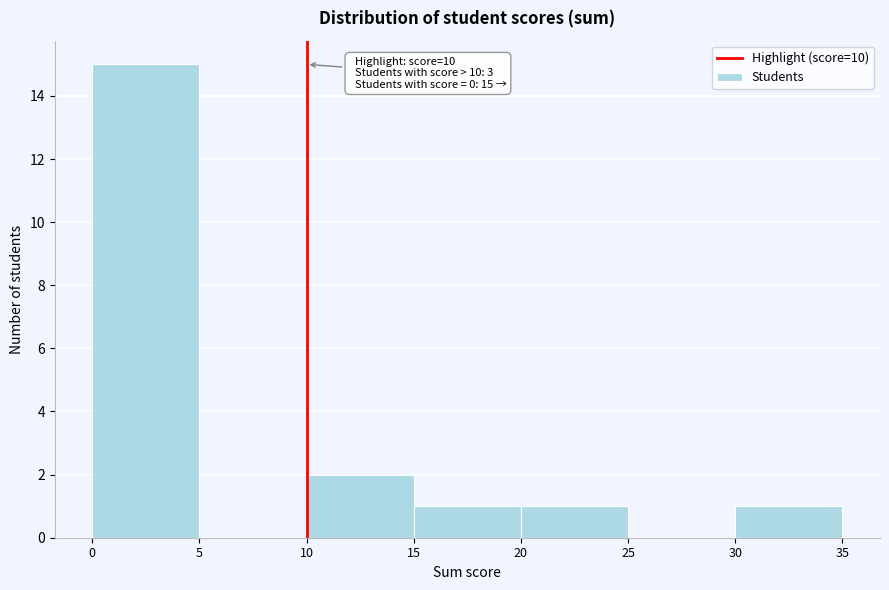

Over which range of the x-axis is the bar tallest?

0 to 5